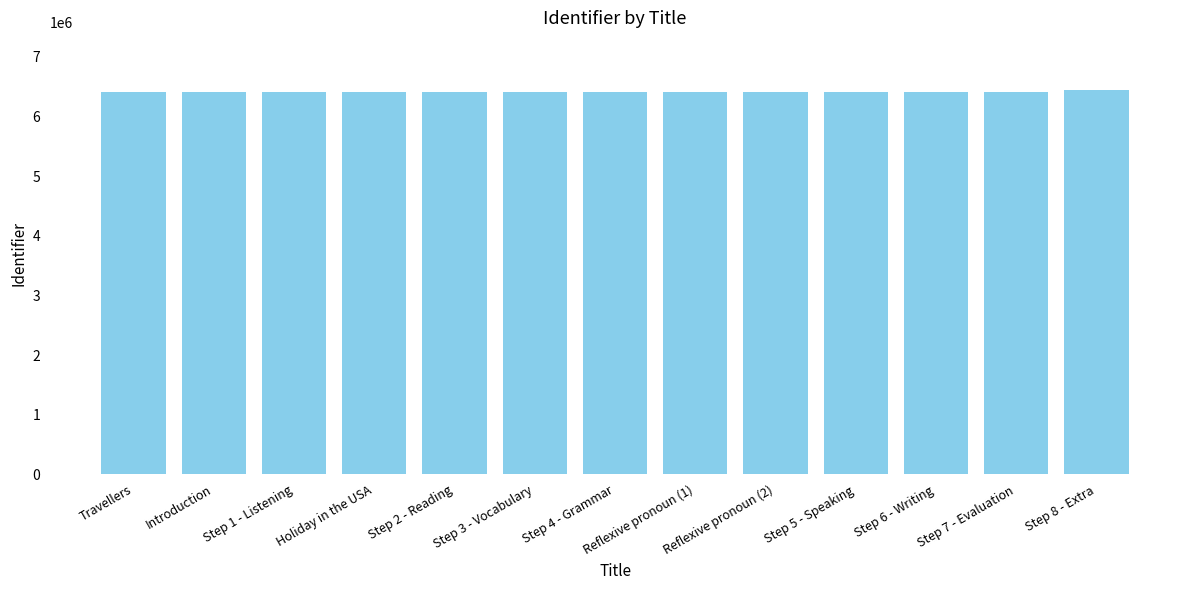

Is it true that the value at Holiday in the USA is 9710560?

False